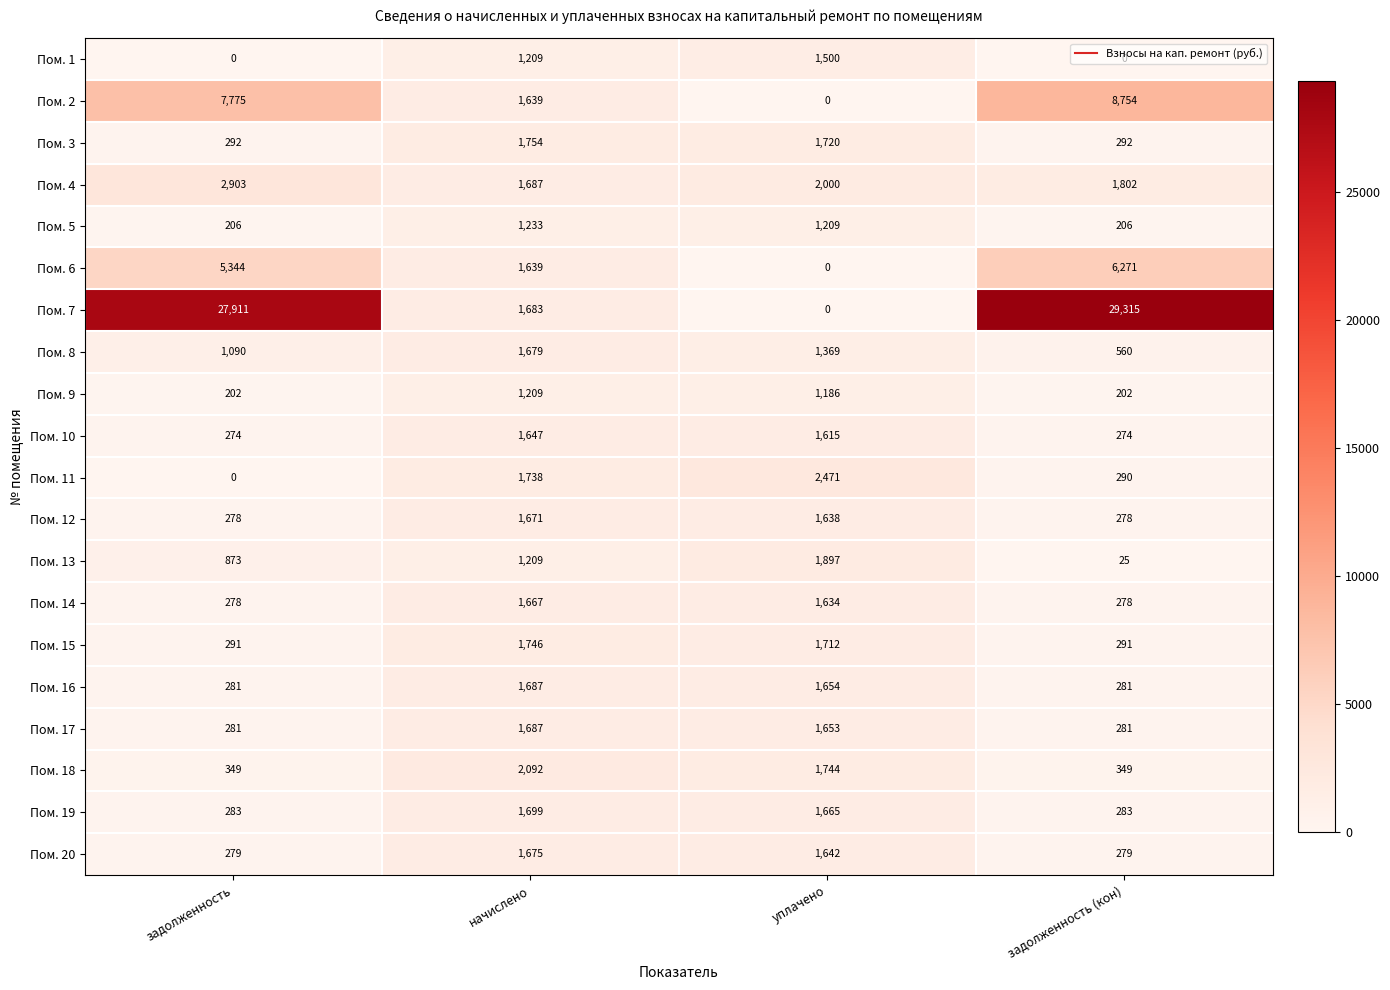

Rank the categories by Пом. 8 value from highest to lowest.

начислено, уплачено, задолженность, задолженность (кон)